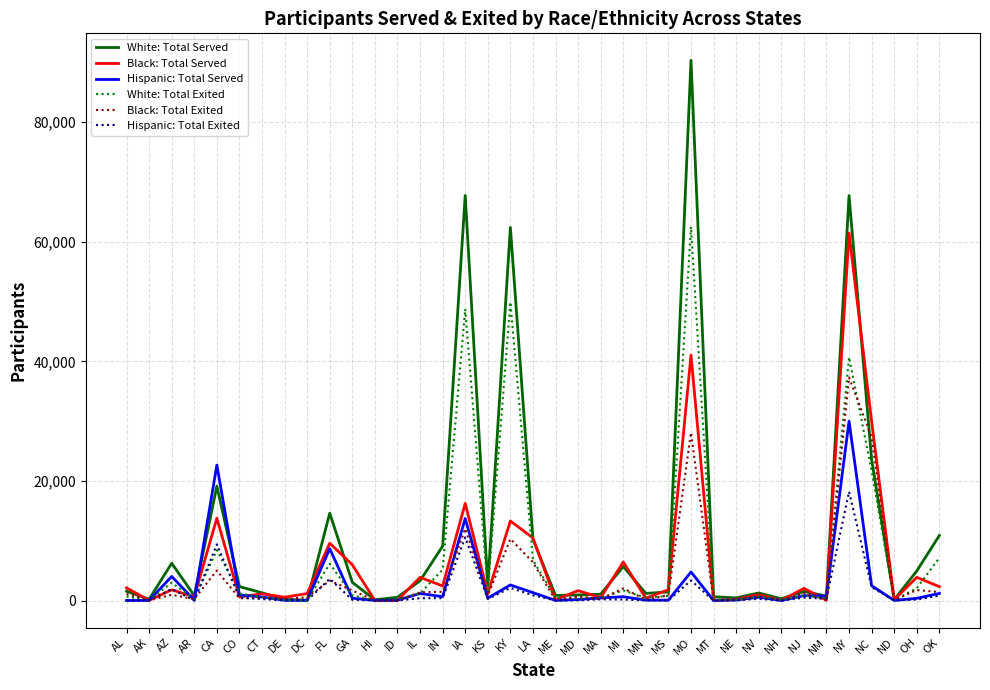

What is the average value of the Hispanic: Total Served series?

2703